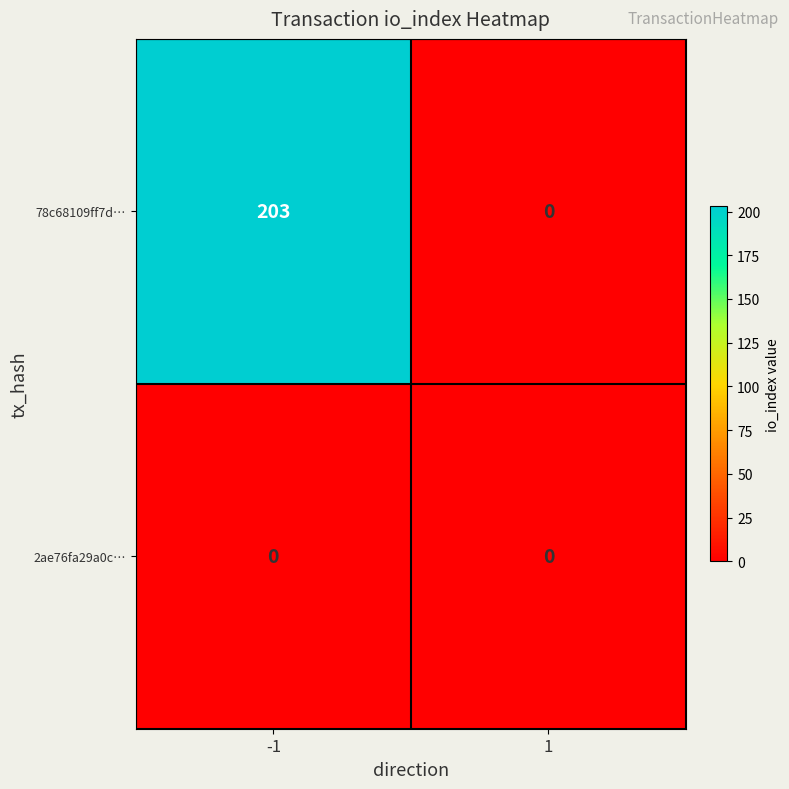

Reading right to left, list all the values displayed in this chart.

78c68109ff7d…: 1=0	-1=203
2ae76fa29a0c…: 1=0	-1=0